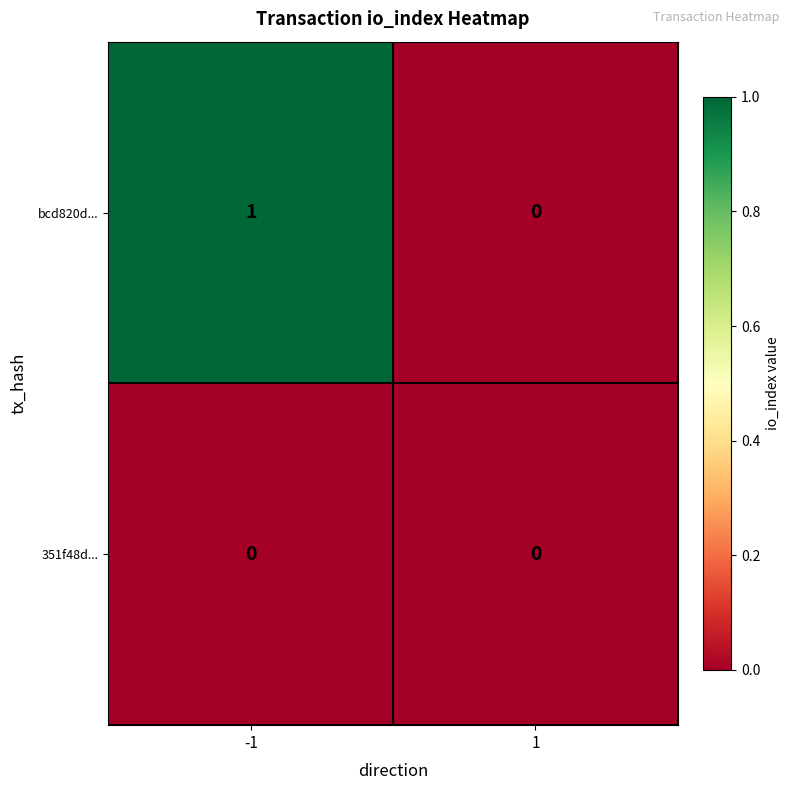

Between -1 and 1, which series saw the biggest shift?

bcd820d...